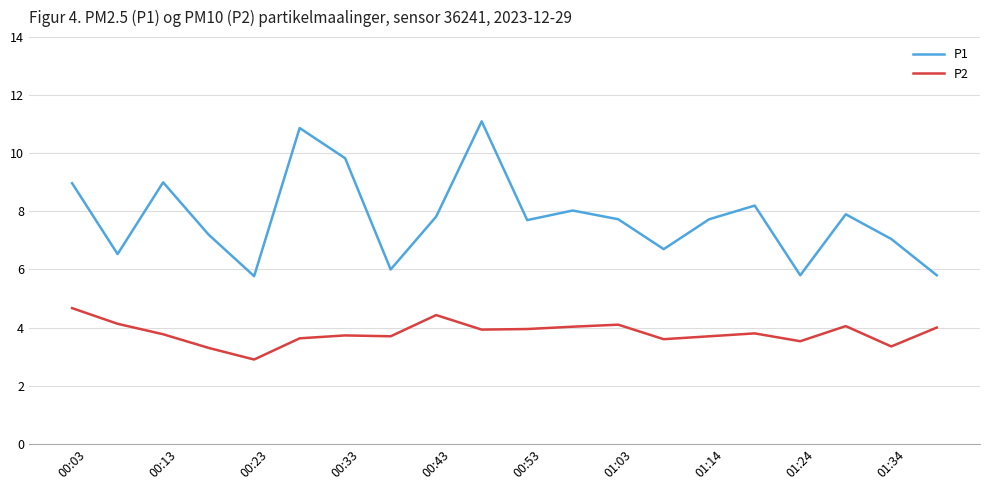

What are all the series names shown in the legend?

P1, P2